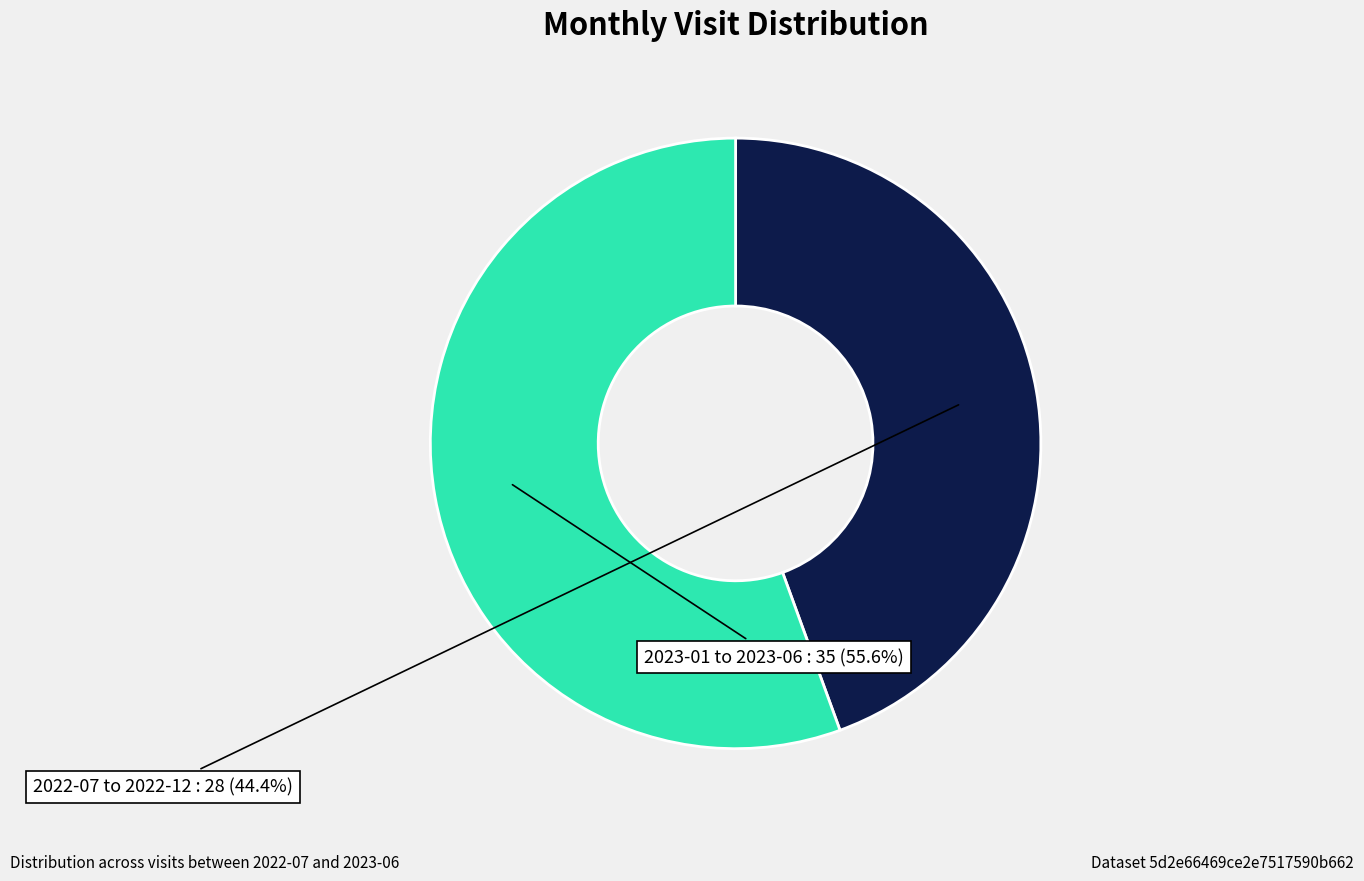

Is the sum of 2022-07 to 2022-12 and 2023-01 to 2023-06 greater than half?

Yes